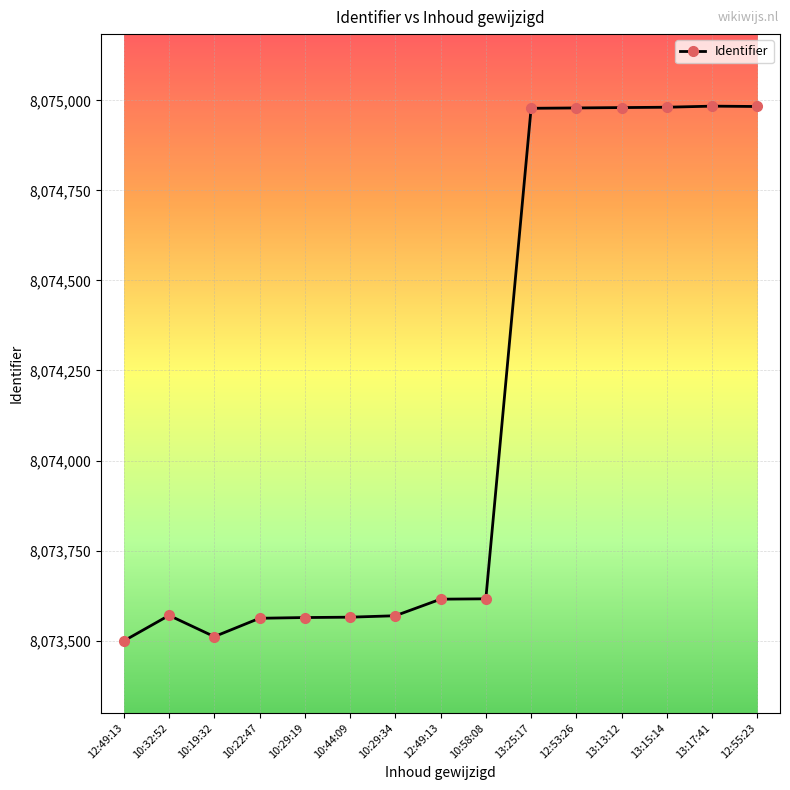

How many lines are shown in the chart?

1